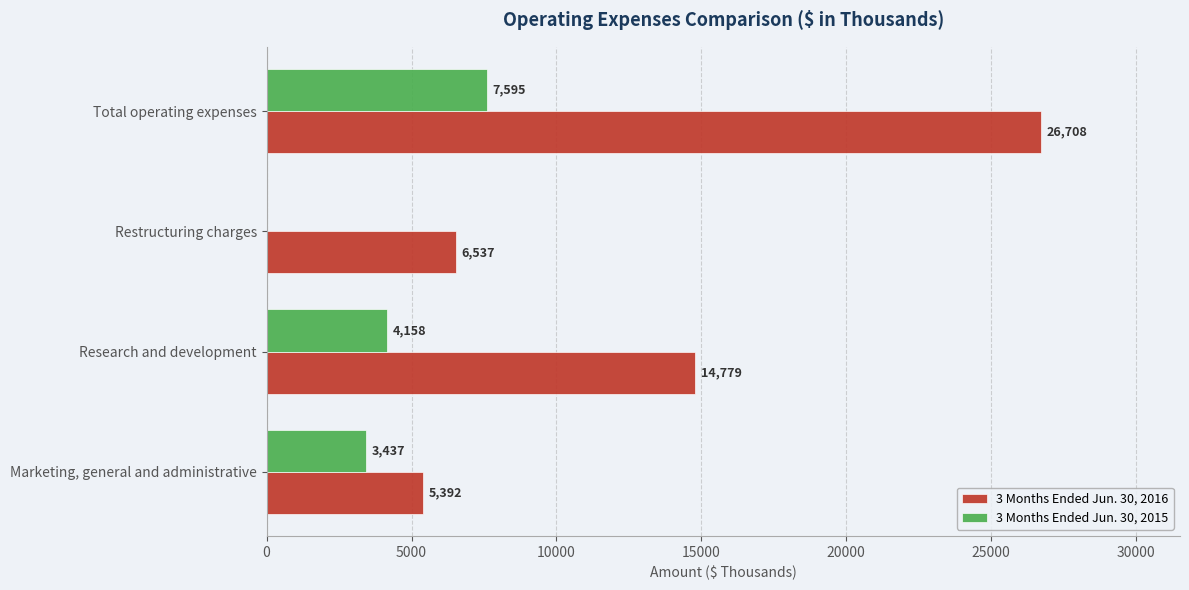

Between Restructuring charges and Total operating expenses, which series saw the biggest shift?

3 Months Ended Jun. 30, 2016